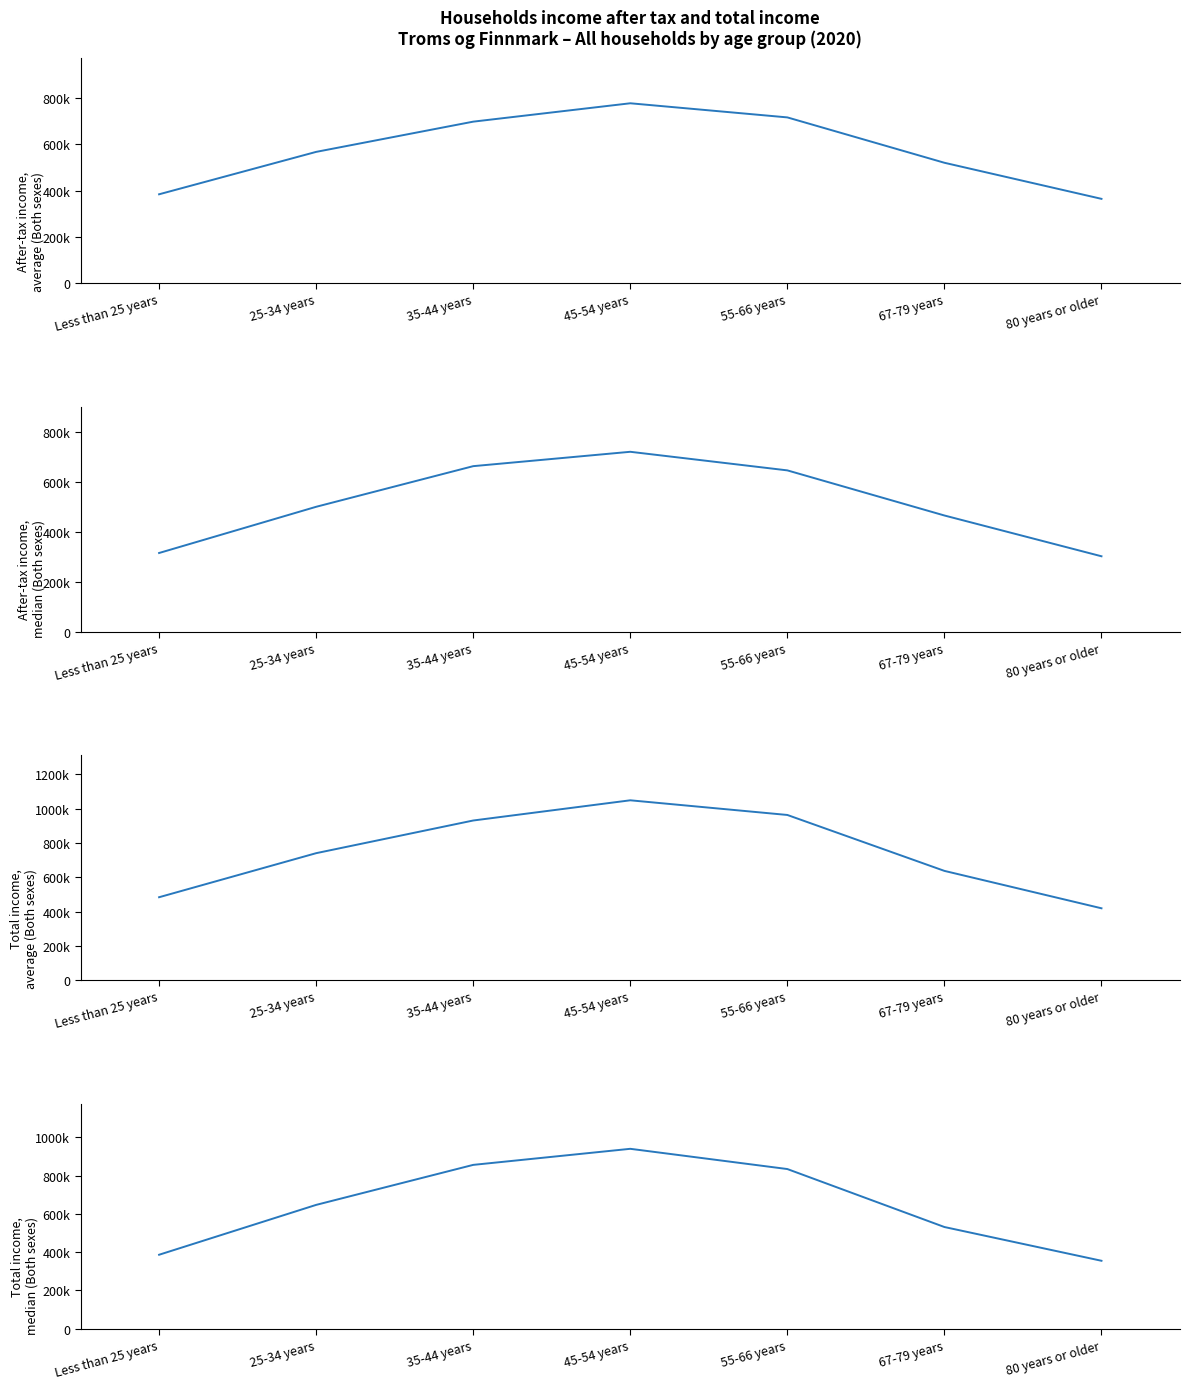

The value of Total income, median (Both sexes) at 67-79 years is 531600. True or false?

True